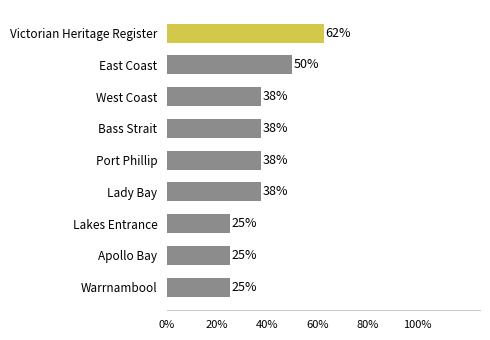

Are the bars horizontal?

Yes